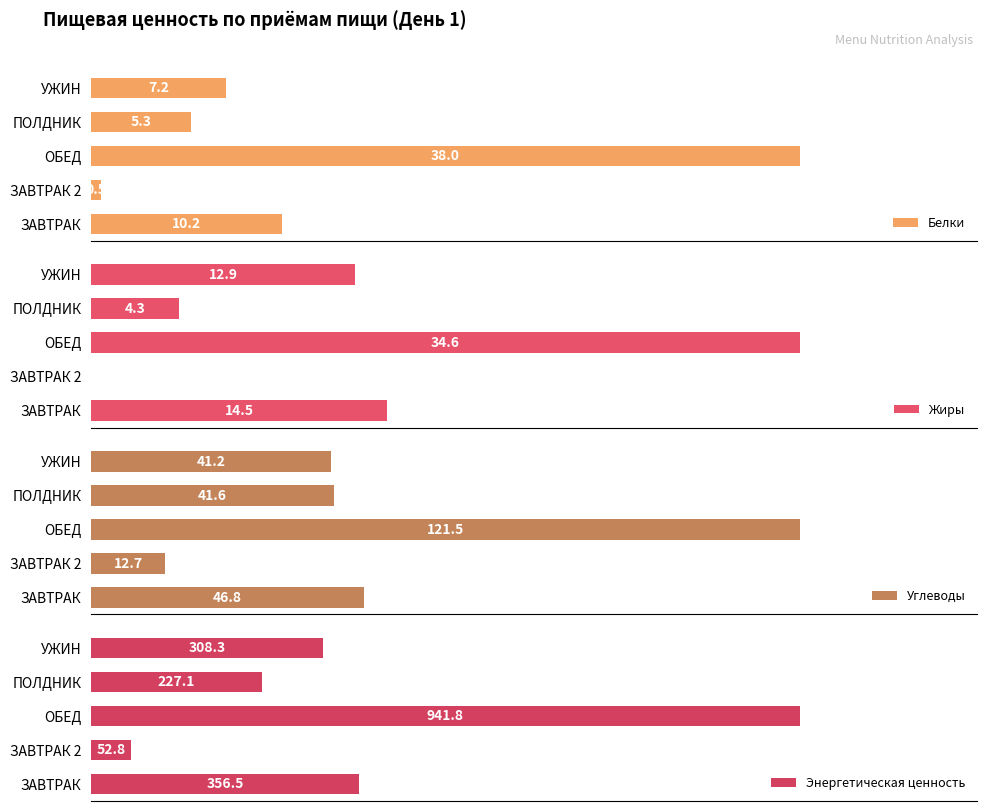

List the labels in order of Углеводы value, largest first.

ОБЕД, ЗАВТРАК, ПОЛДНИК, УЖИН, ЗАВТРАК 2